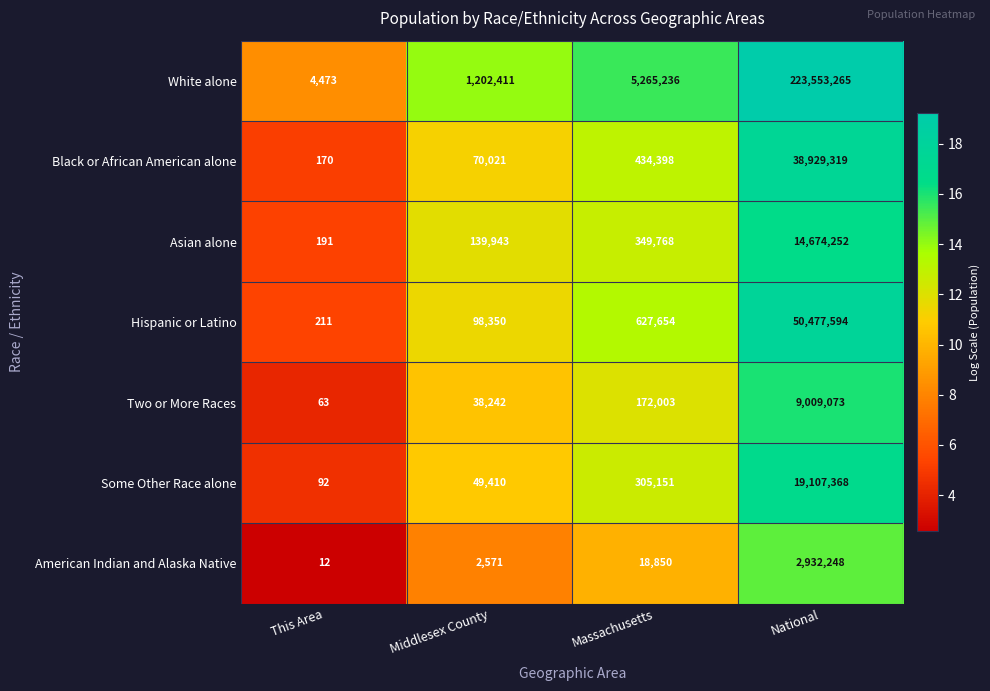

What is the spread (max minus min) of values at National?

220621017